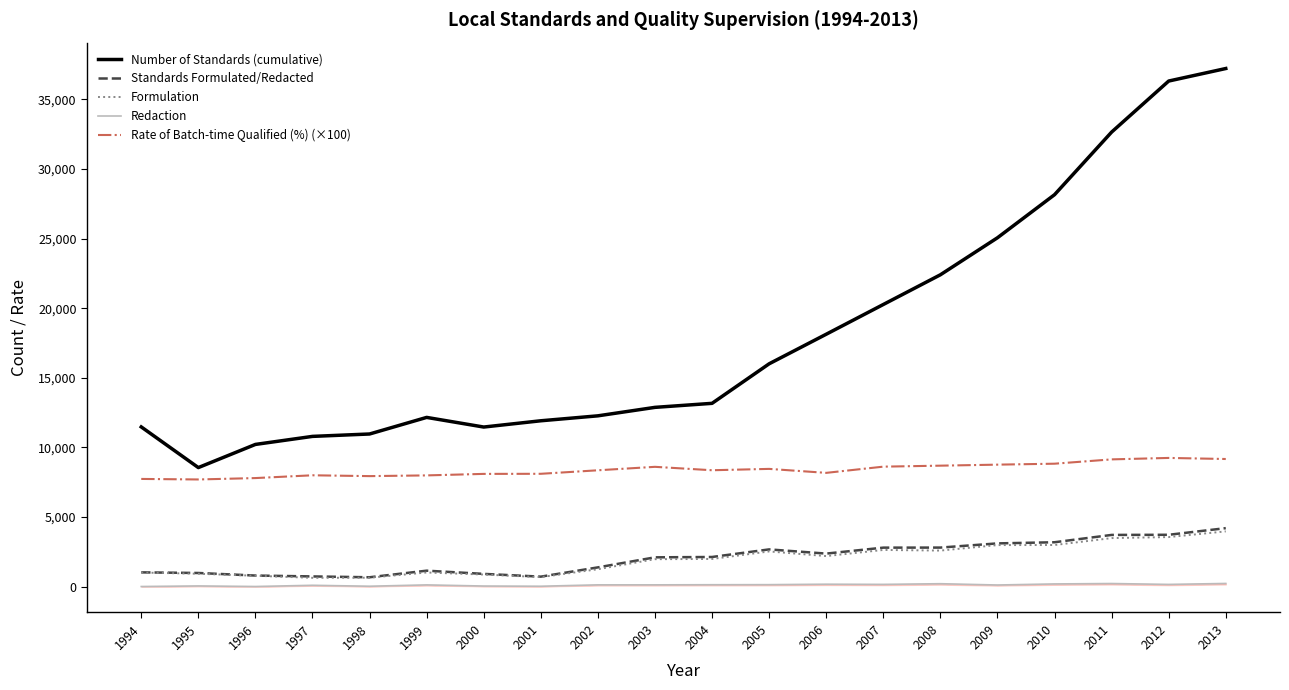

True or false: Number of Standards (cumulative) and Redaction cross at least once.

False